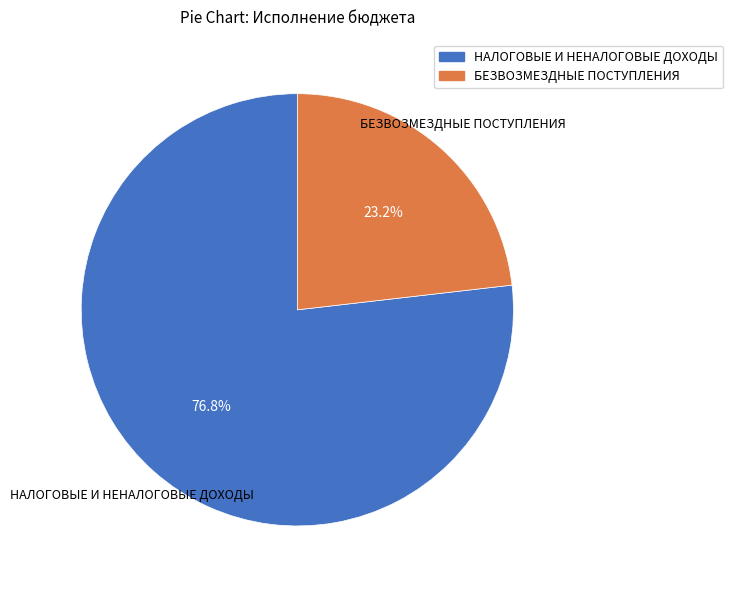

How many segments does this pie chart have?

2